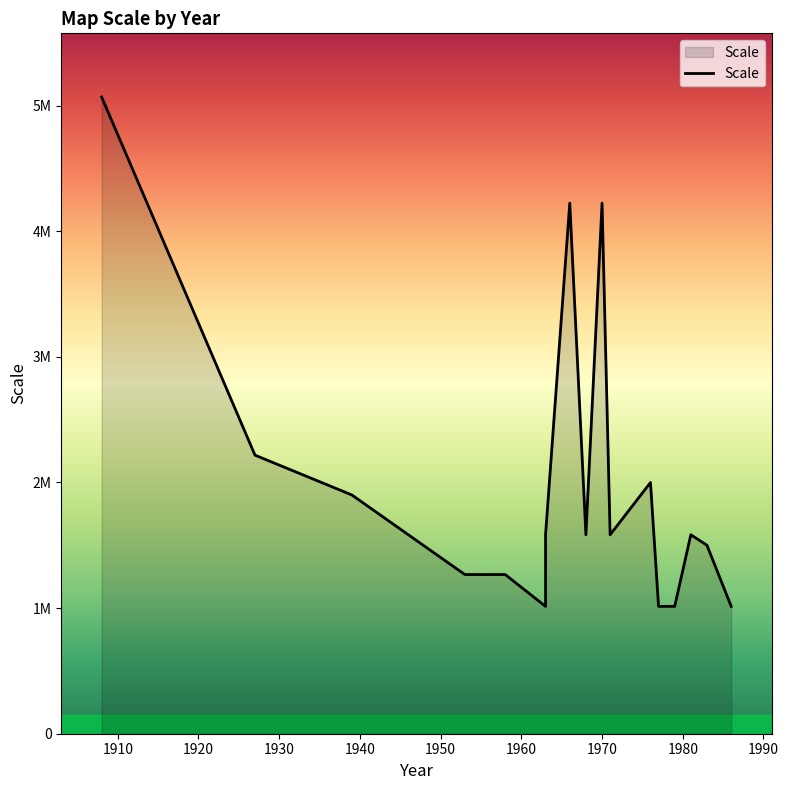

Approximately how many times larger is the value at 1927 compared to 1986?

2.2